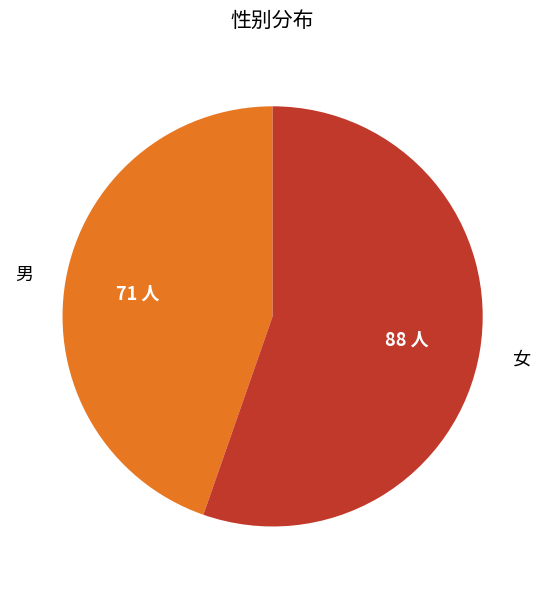

Does any single category account for the majority?

Yes